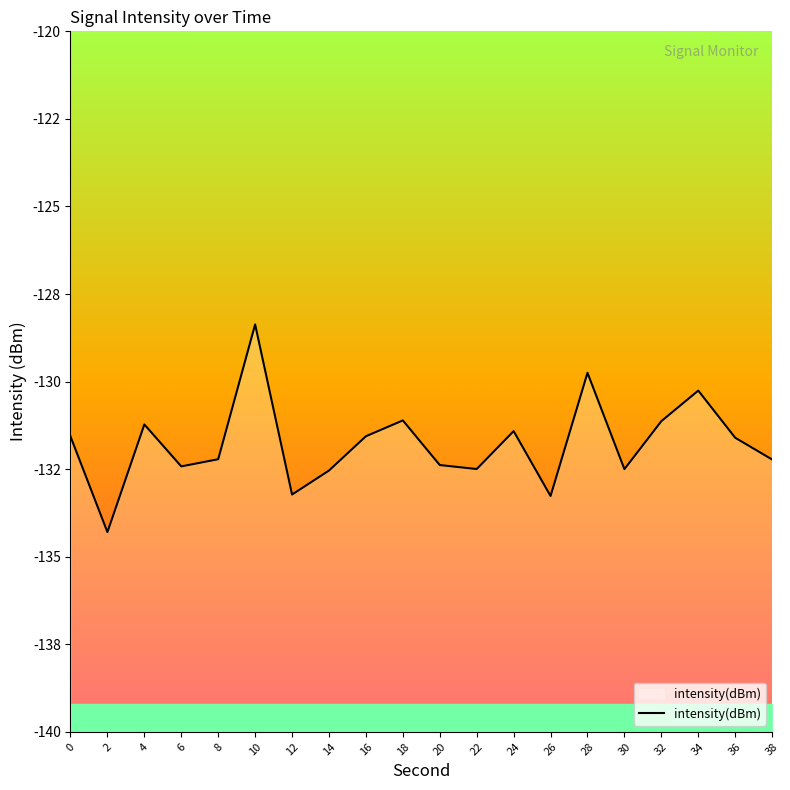

What is the maximum value shown in the chart?

-128.4